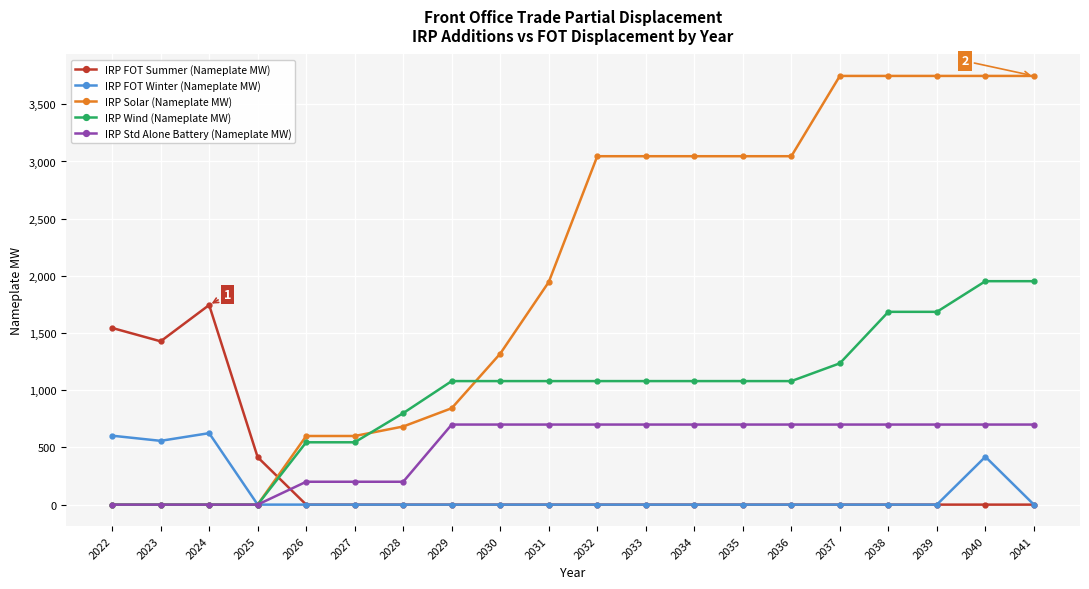

What is the spread (max minus min) of values at 2027?

600.0